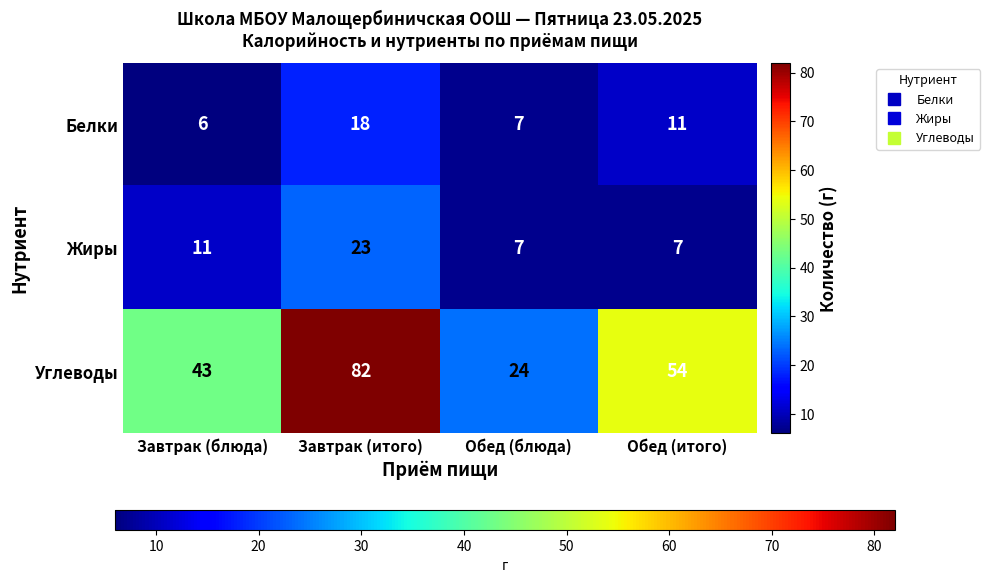

Is it true that Углеводы equals 82 at Завтрак (итого)?

True